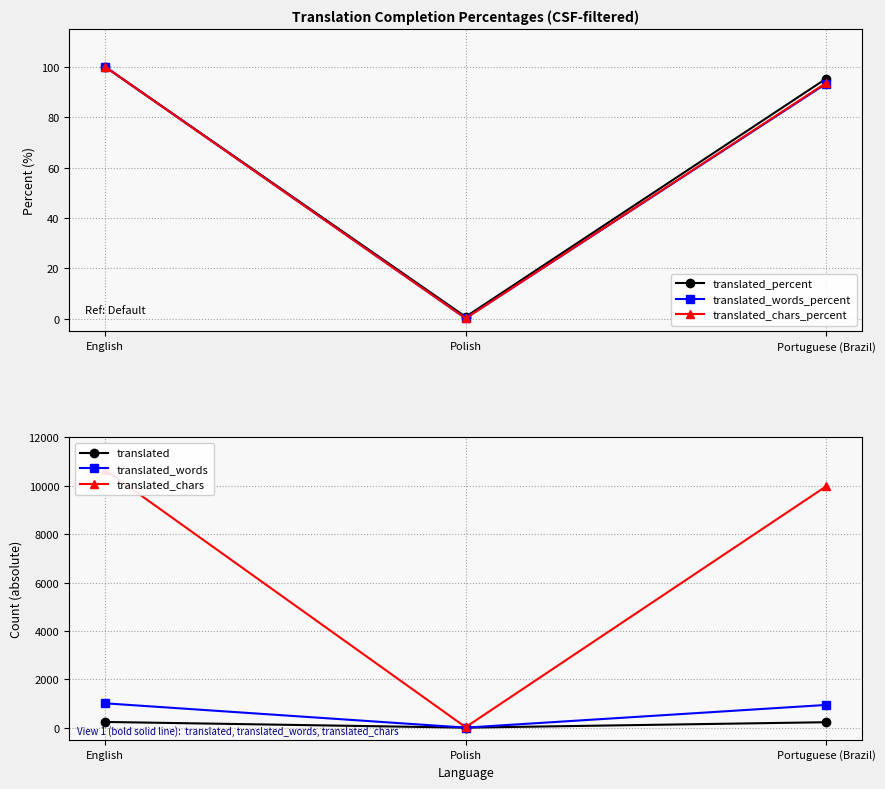

True or false: translated_chars_percent has a value of 0.2 at Polish.

True